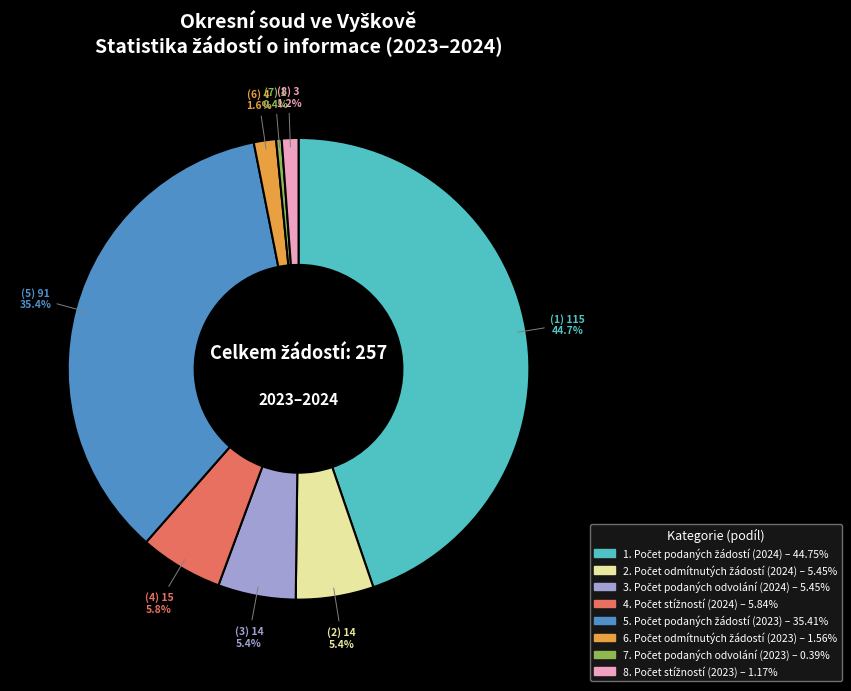

Is there any slice that represents more than half of the pie?

No